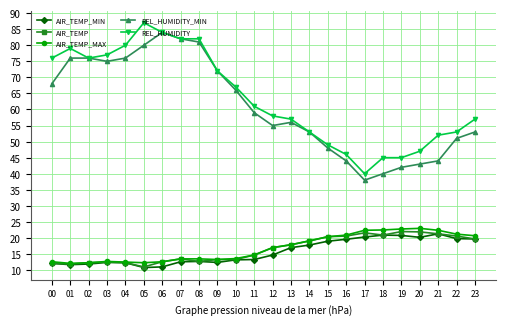

How many data points does each series have?

24